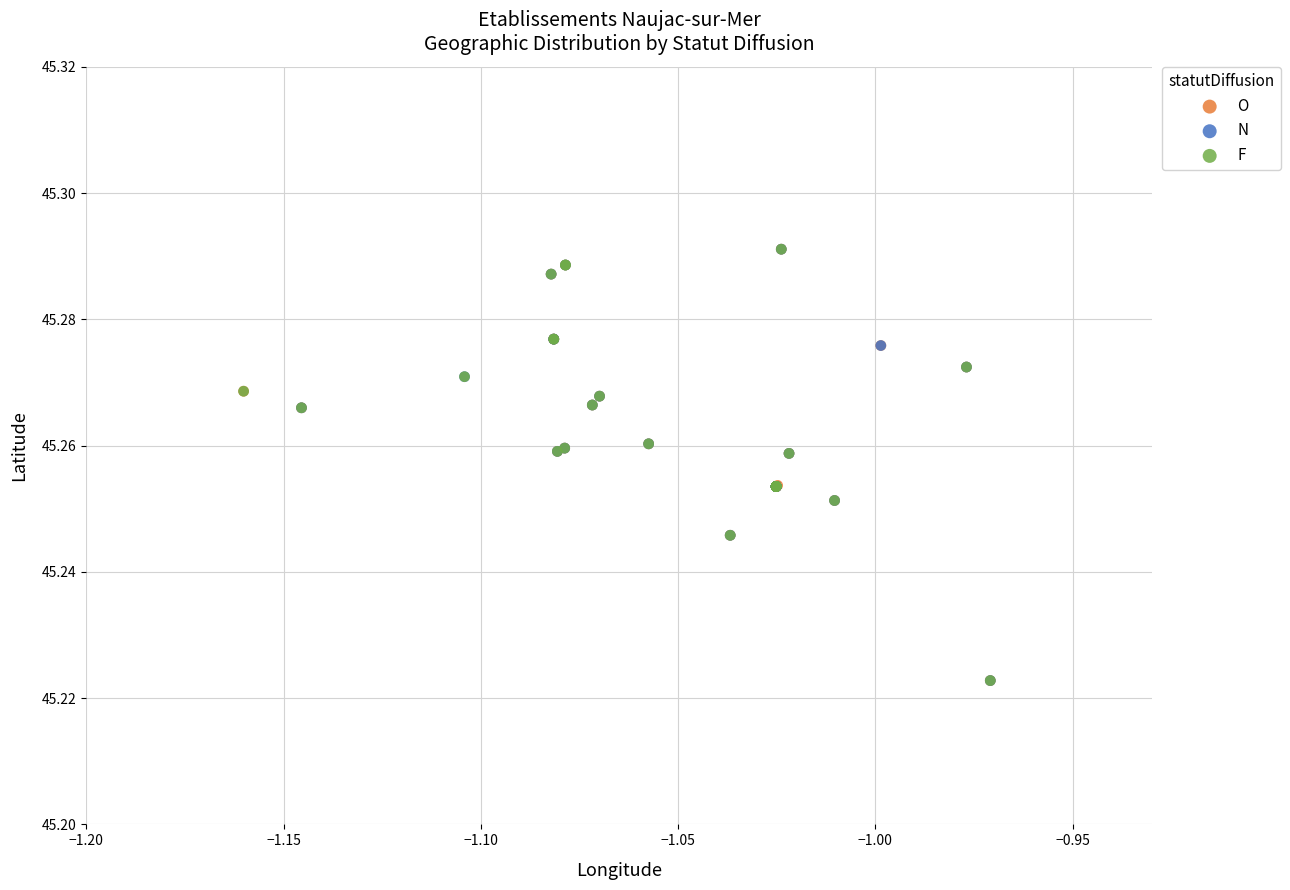

What are all the series names shown in the legend?

O, N, F